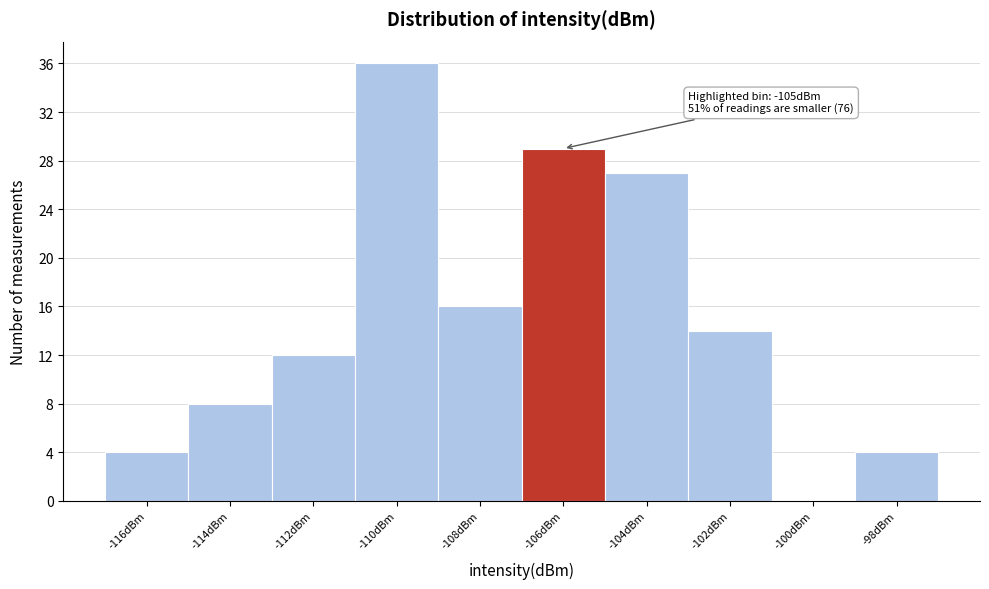

Reading left to right, what are all the values shown in this chart?

-116dBm=4	-114dBm=8	-112dBm=12	-110dBm=36	-108dBm=16	-106dBm=29	-104dBm=27	-102dBm=14	-100dBm=0	-98dBm=4